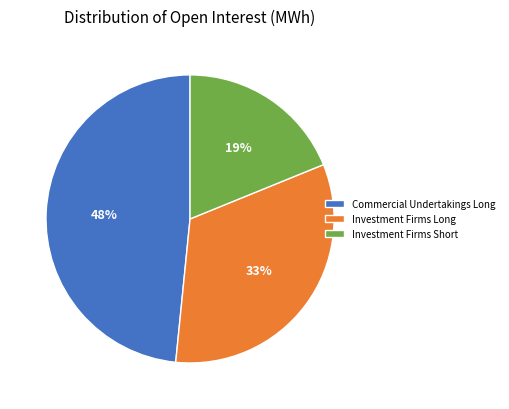

To the nearest percent, what is the combined percentage of Commercial Undertakings Long and Investment Firms Short?

67%